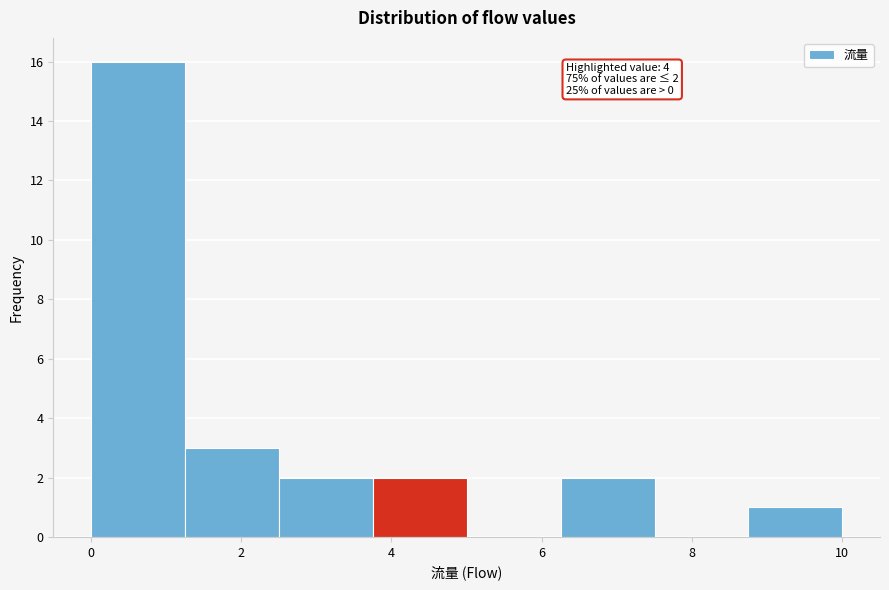

Which range on the x-axis has the tallest bar?

0.00 to 1.25